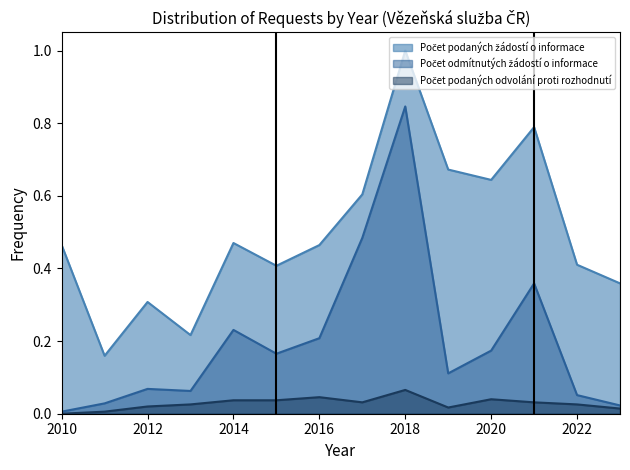

In Počet odmítnutých žádostí o informace, how many points are lower than both neighbors (excluding endpoints)?

3